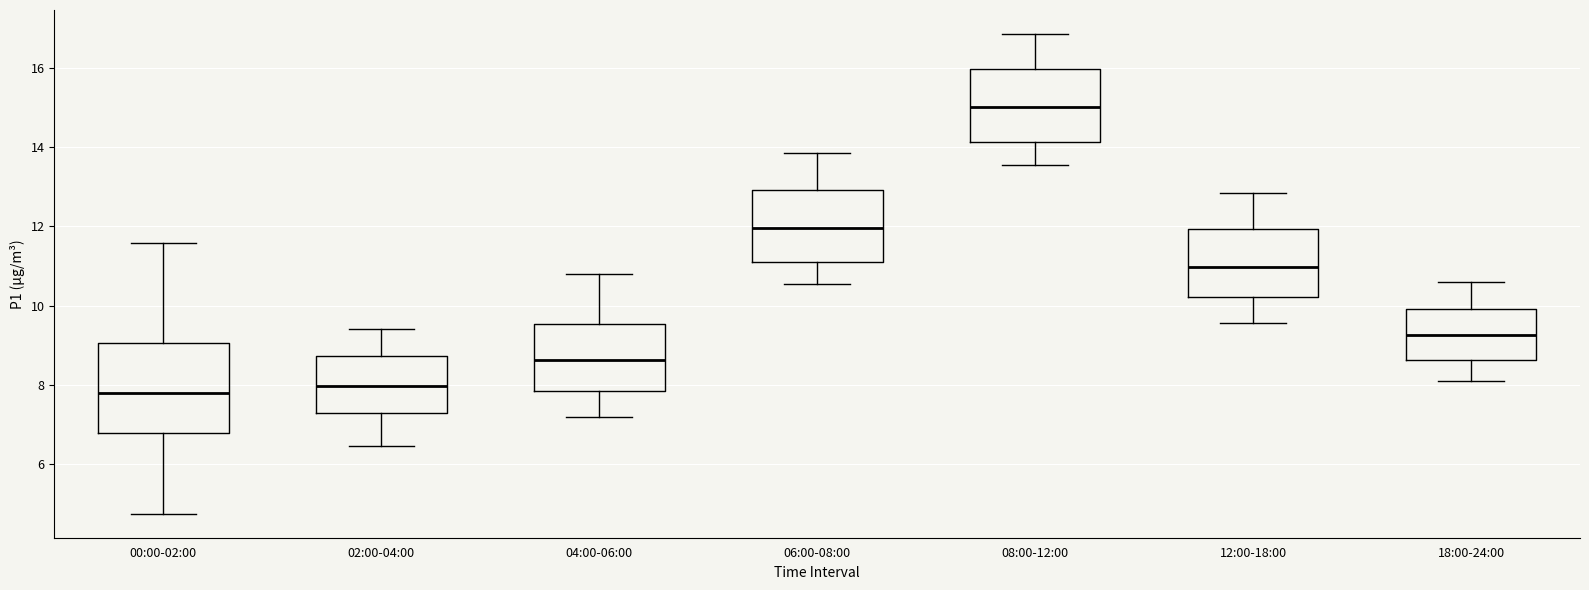

Which box has the highest median line?

08:00-12:00